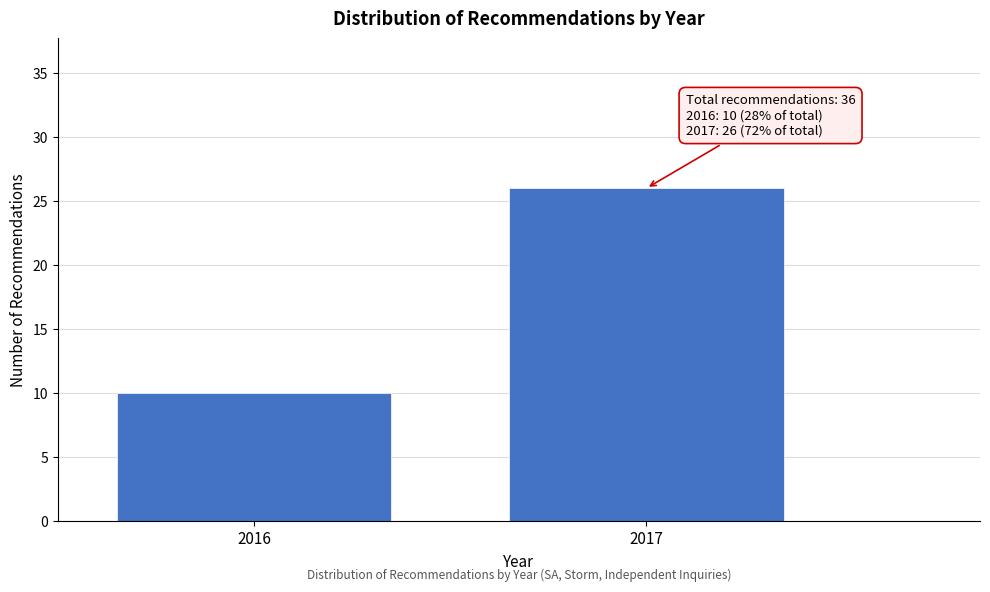

Reading left to right, list all the values displayed in this chart.

2016=10	2017=26